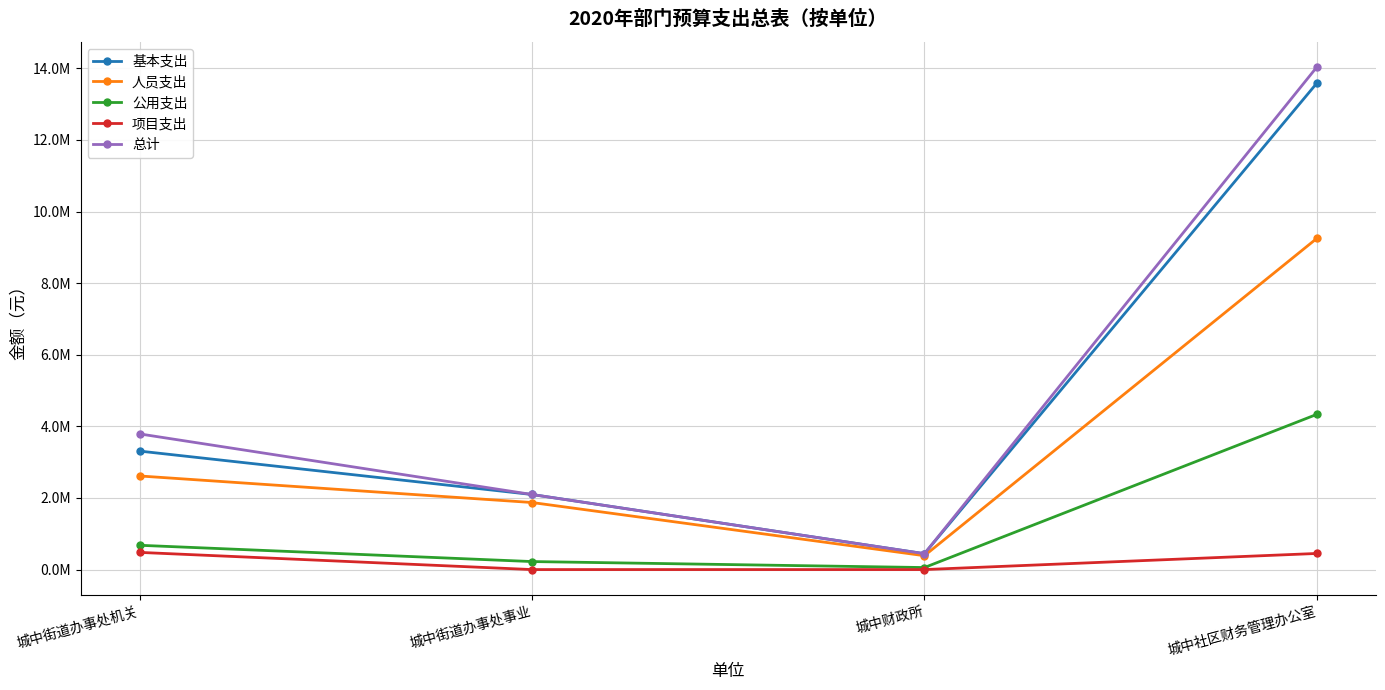

What is the value of the 总计 point at the 1st from the left?

3789598.1